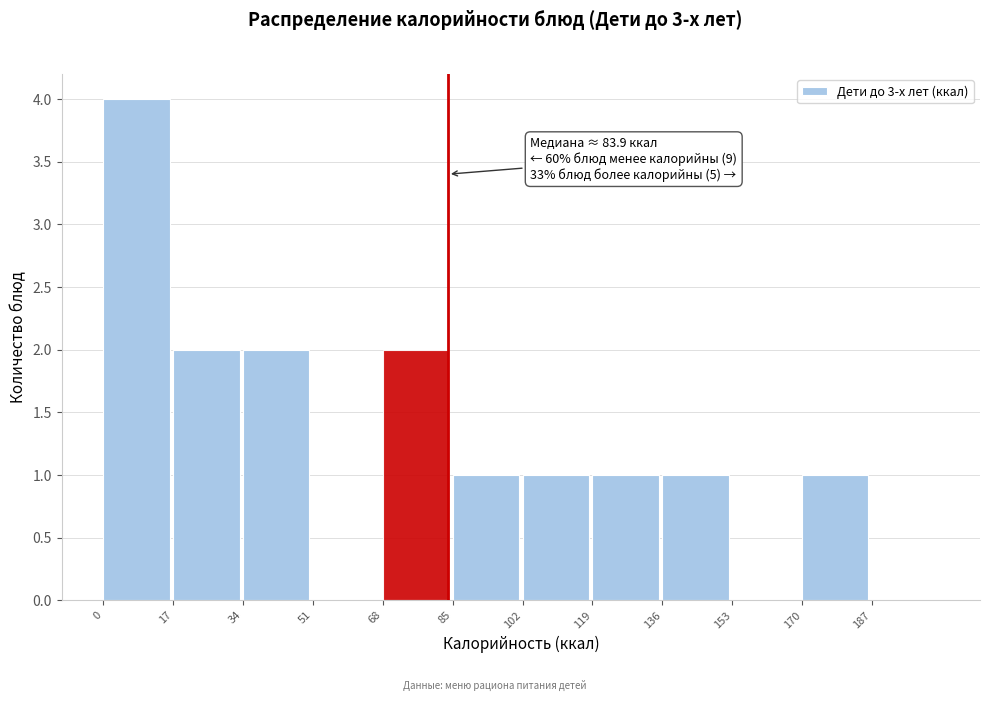

Which has a higher value, 136 or 17?

17